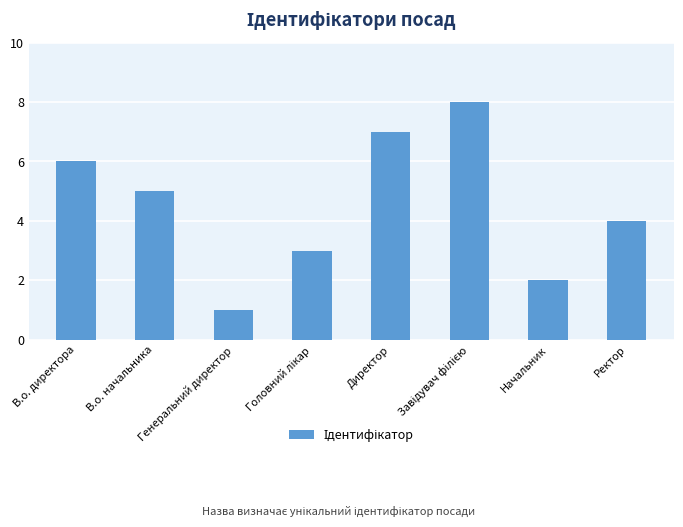

What is the maximum value shown in the chart?

8